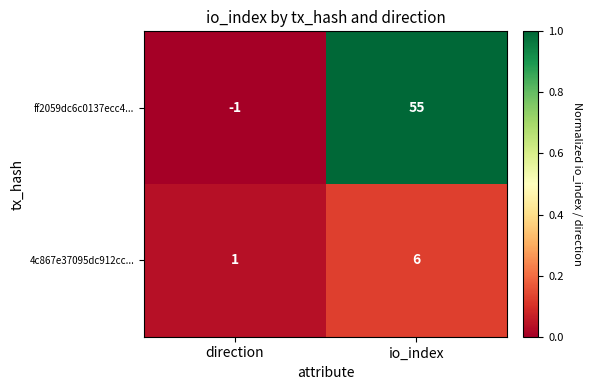

Rank the series at direction from lowest to highest value.

ff2059dc6c0137ecc4..., 4c867e37095dc912cc...